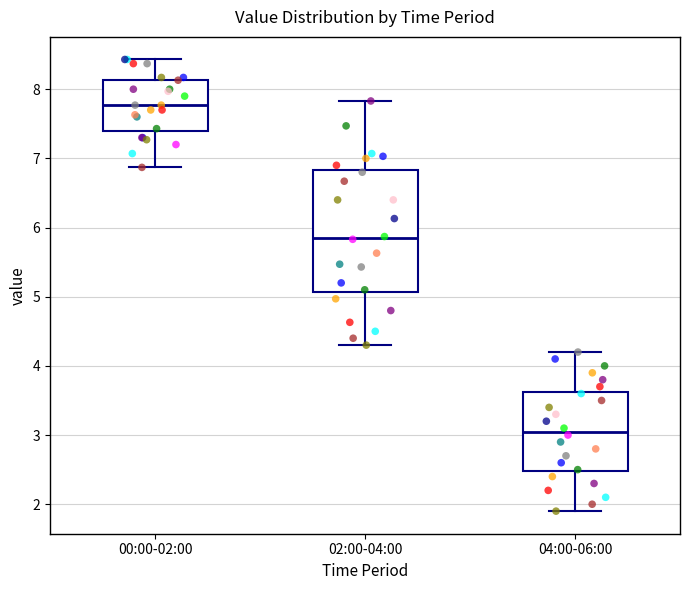

Which box has the highest median line?

00:00-02:00